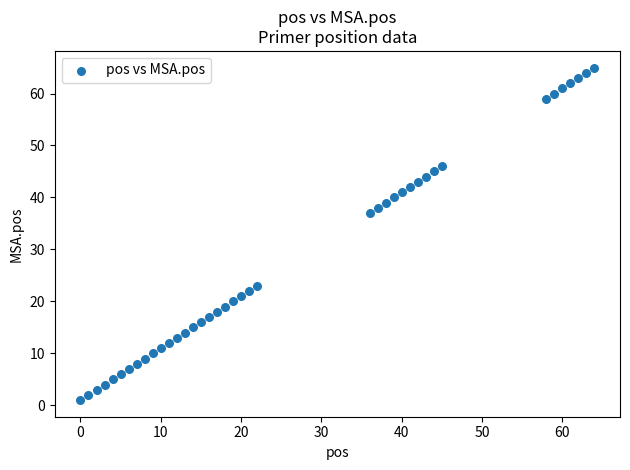

What is the range of Y values (max minus min)?

64